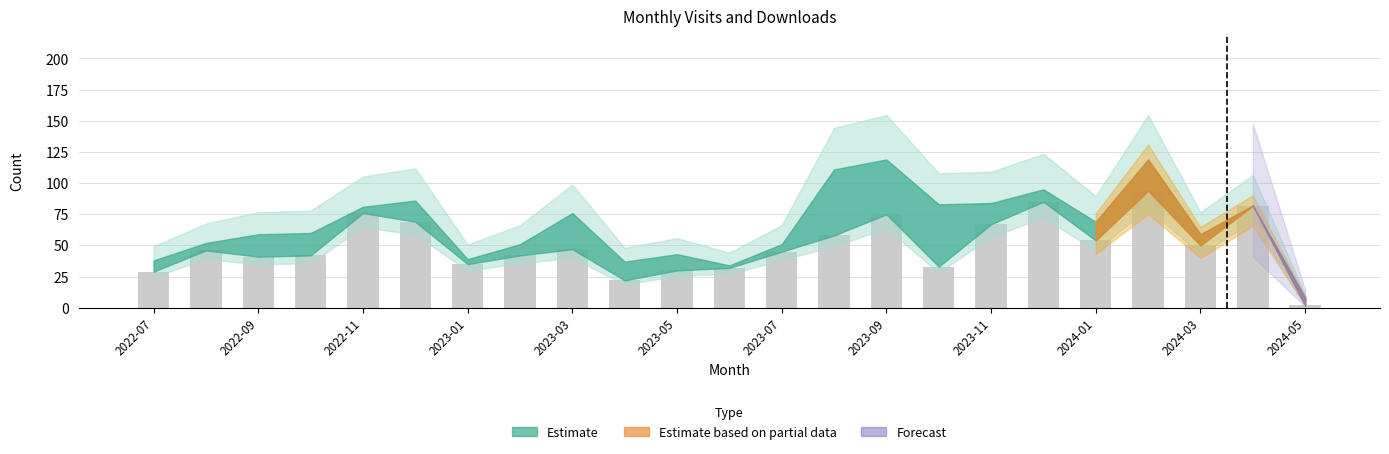

What is the difference between the second highest and second lowest values?

63